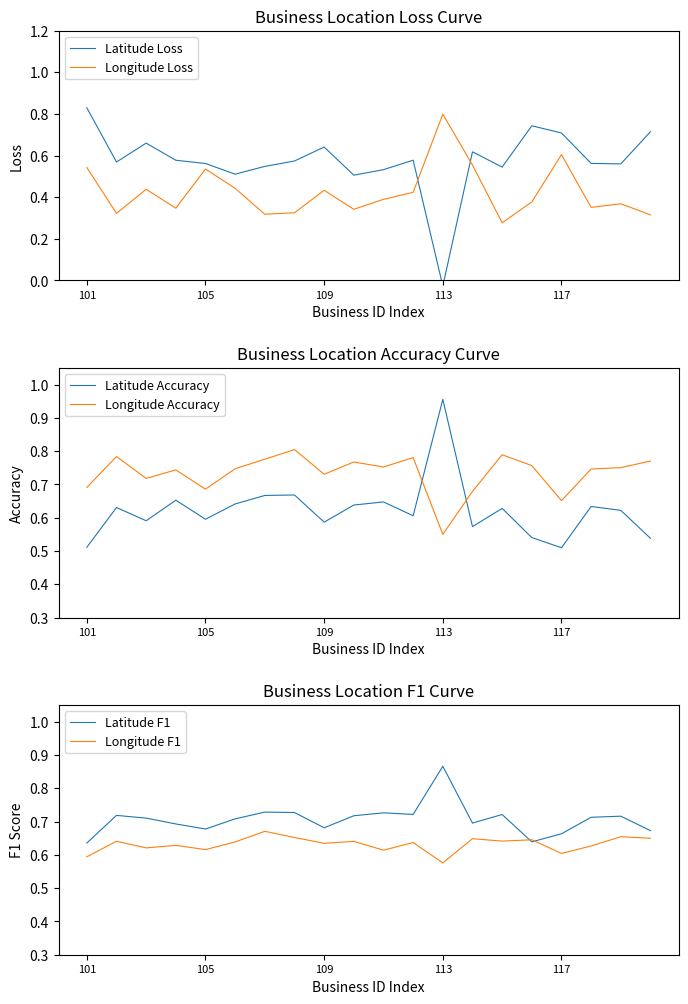

The Longitude Loss series shows 0.7 at 5. True or false?

False